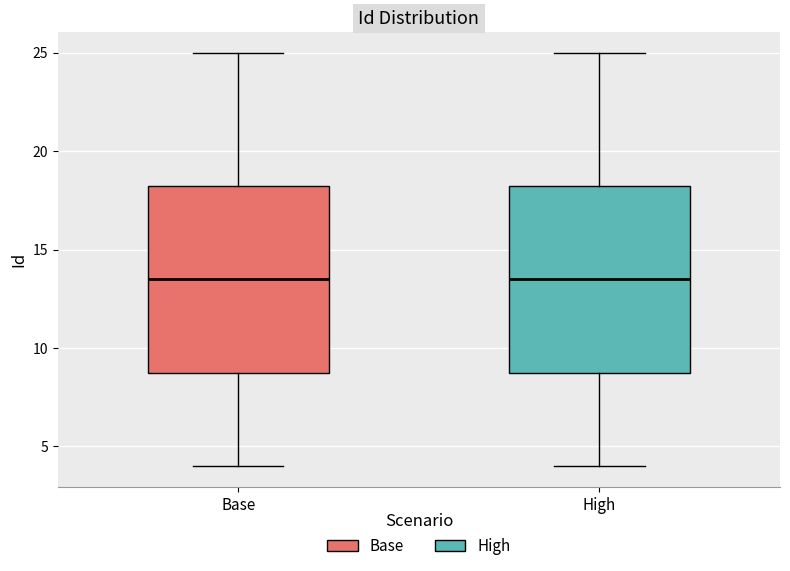

Reading left to right, transcribe this box plot: for each box, give where its median line is, the range the box spans, and where its two whiskers end, as read against the y-axis. The values are not printed on the chart, so give them approximately, as read against the axis.

Base: median 13.5, box 9.0 to 18.5, whiskers 4.0 to 25.0
High: median 13.5, box 9.0 to 18.5, whiskers 4.0 to 25.0